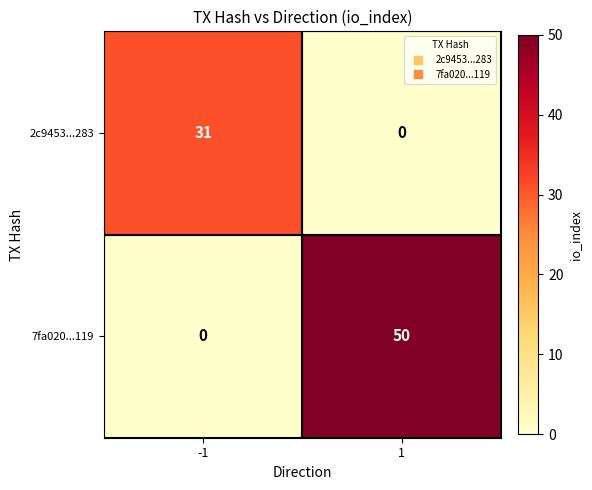

The 7fa020...119 series shows 50 at 1. True or false?

True